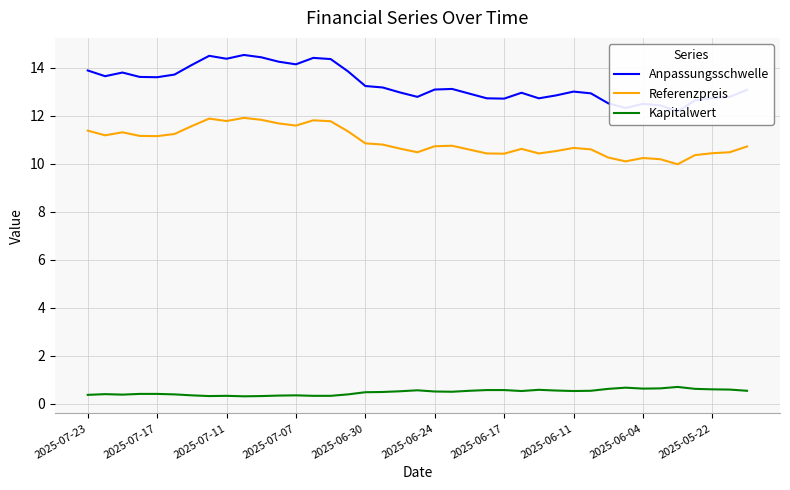

Which series has the largest total across all categories?

Anpassungsschwelle